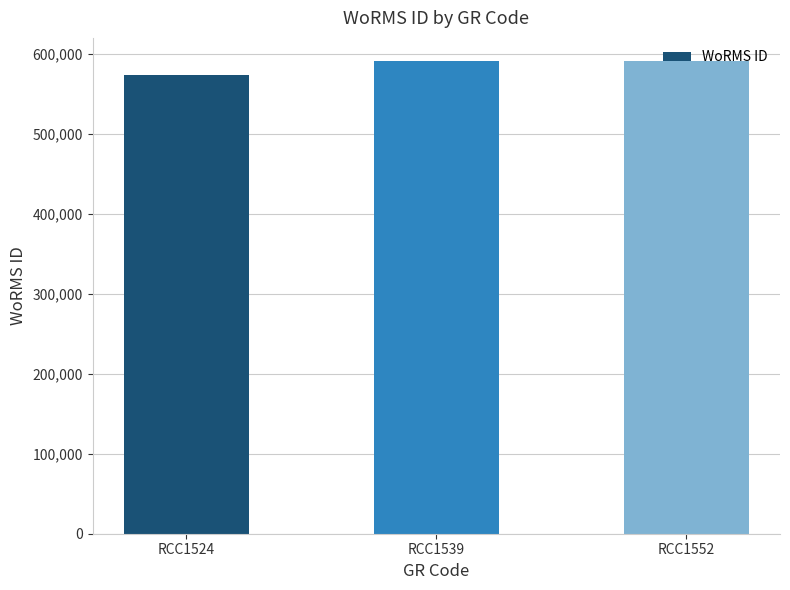

How many values are below 590557?

1